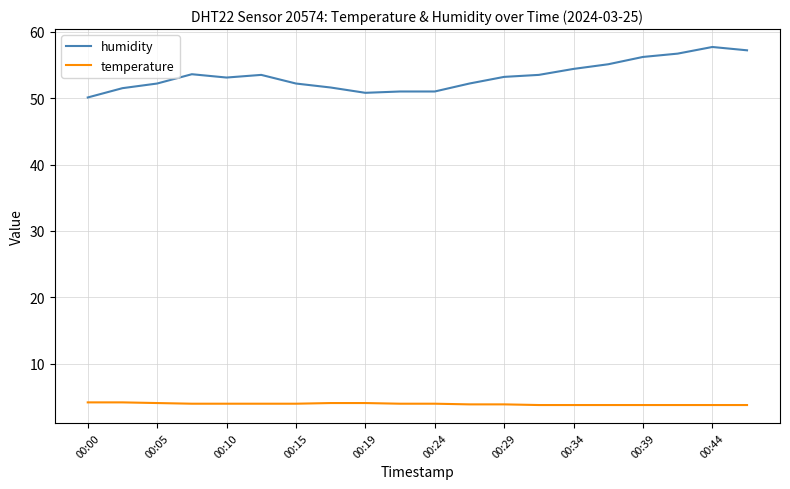

Which series has the widest spread of values?

humidity